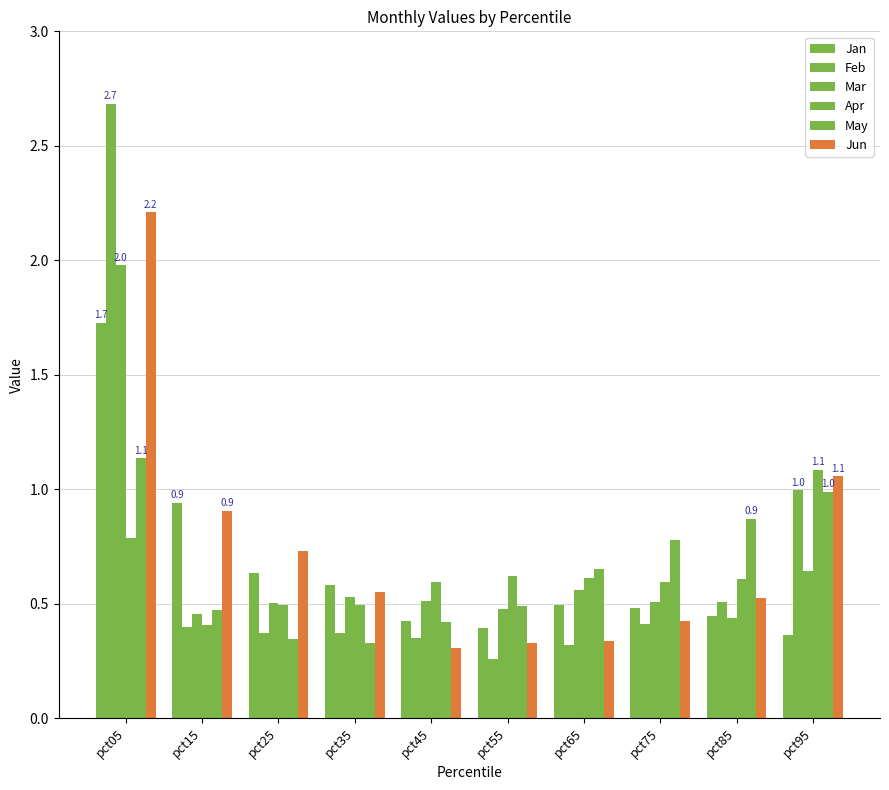

At which label is Apr closest to 0?

pct15